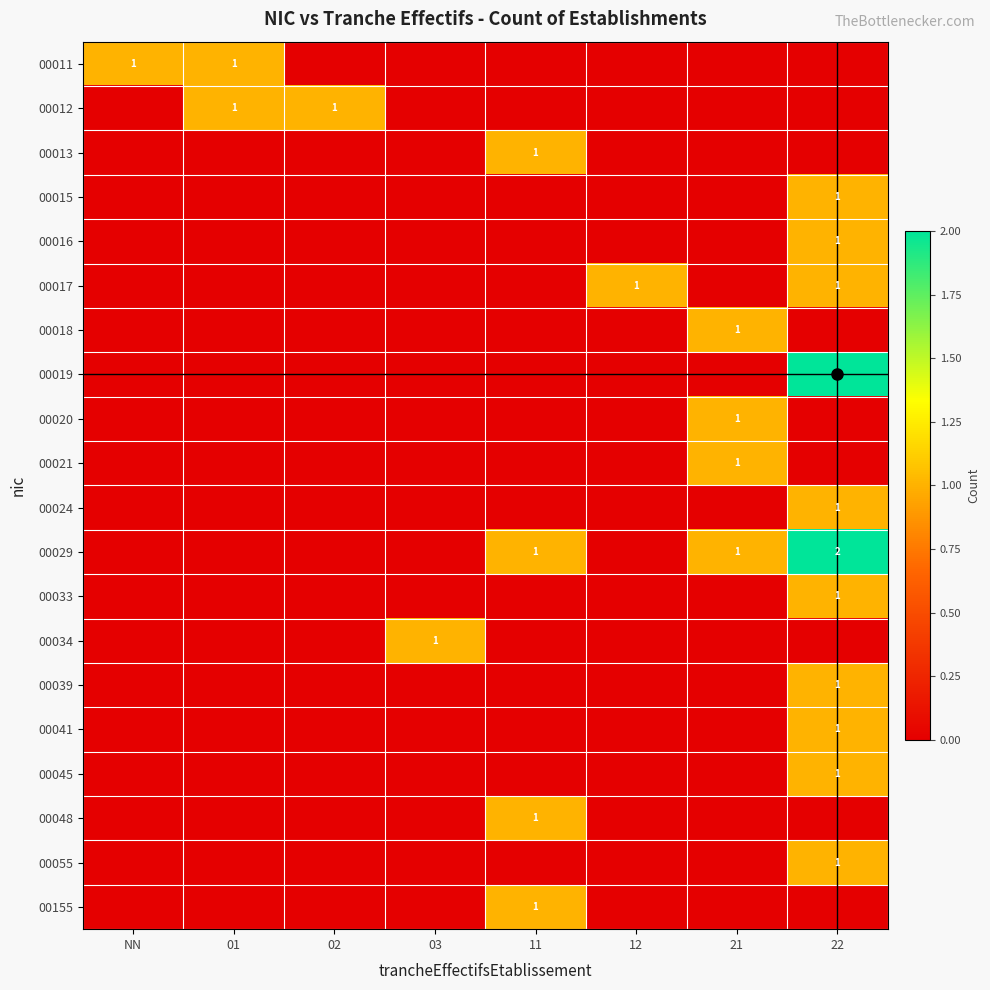

Which series has the largest total across all categories?

00029